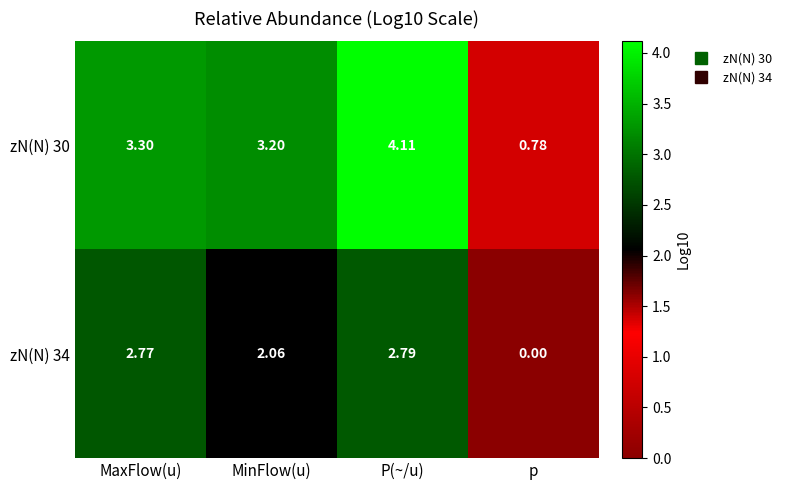

Rank the series by their maximum value, from lowest to highest.

zN(N) 34, zN(N) 30